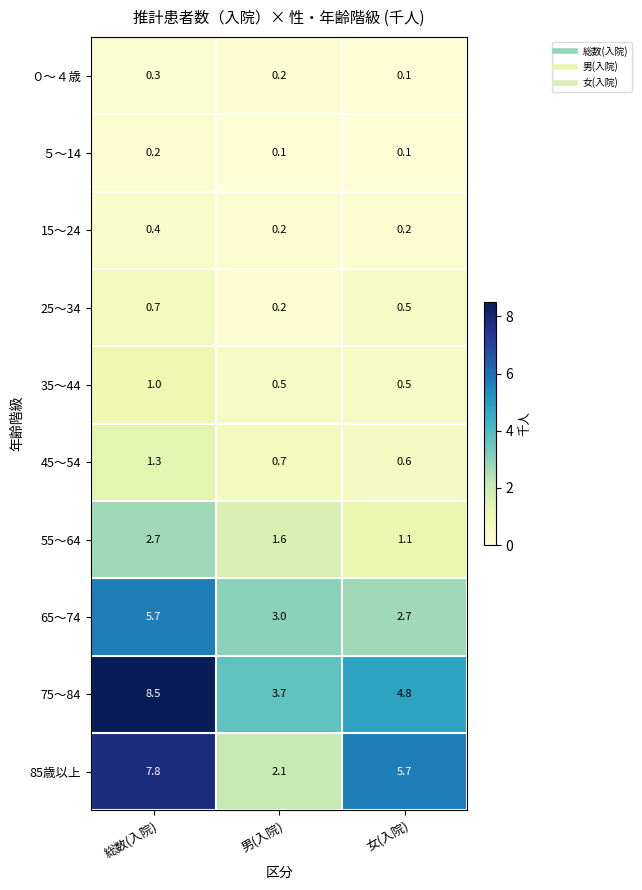

What is the sum of all ０～４歳 values?

0.6